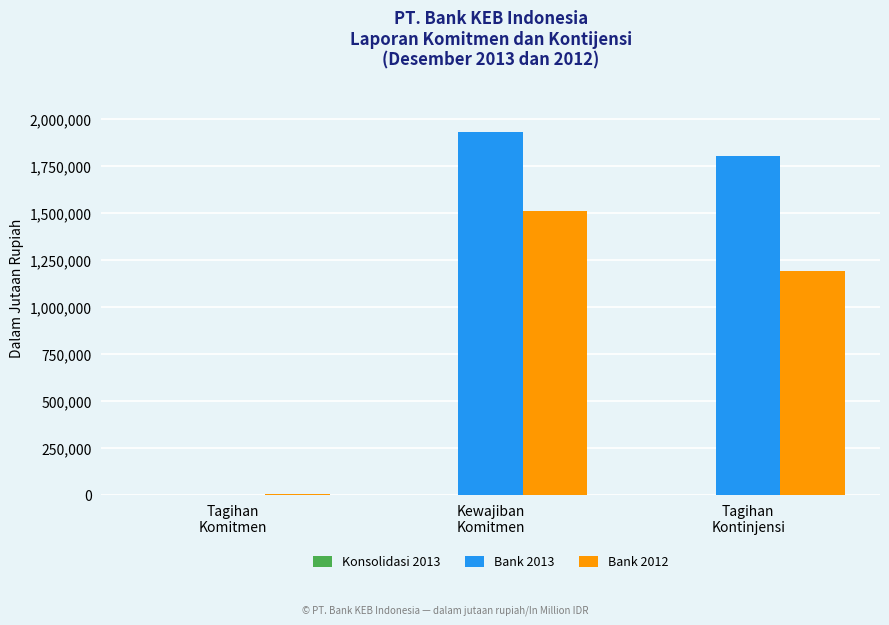

Which series has the largest total across all categories?

Bank 2013